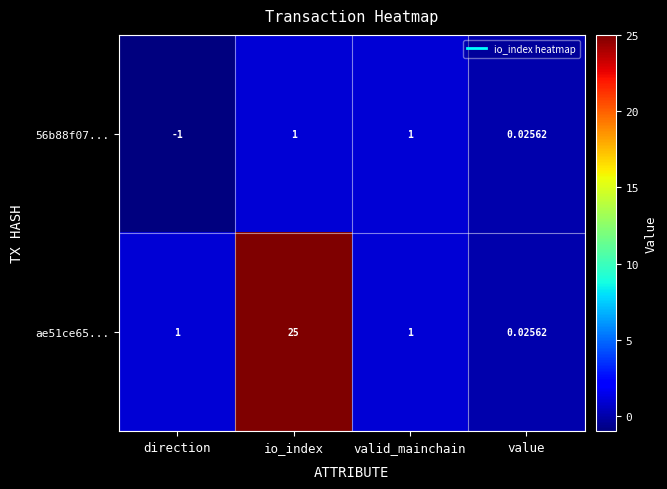

At which category is the sum across all series the highest?

io_index